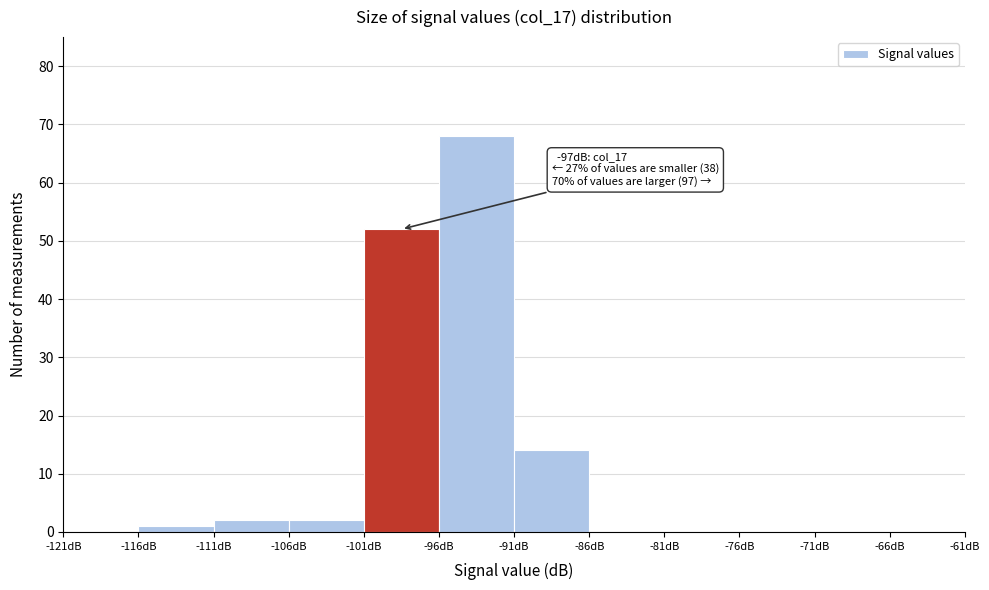

Over which range of the x-axis is the bar tallest?

-96 to -91